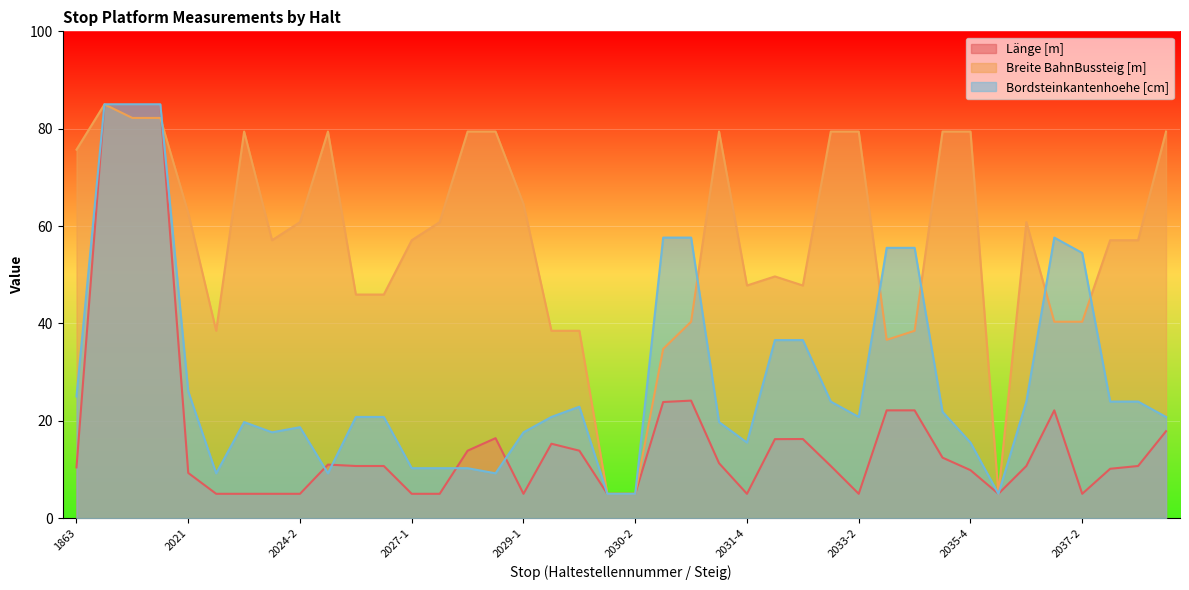

What is the sum of all Bordsteinkantenhoehe [cm] values?

1160.0